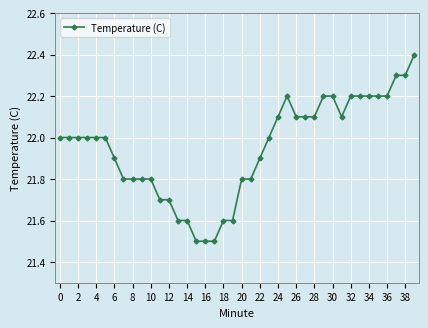

What is the value of the 39th point from the left?

22.3